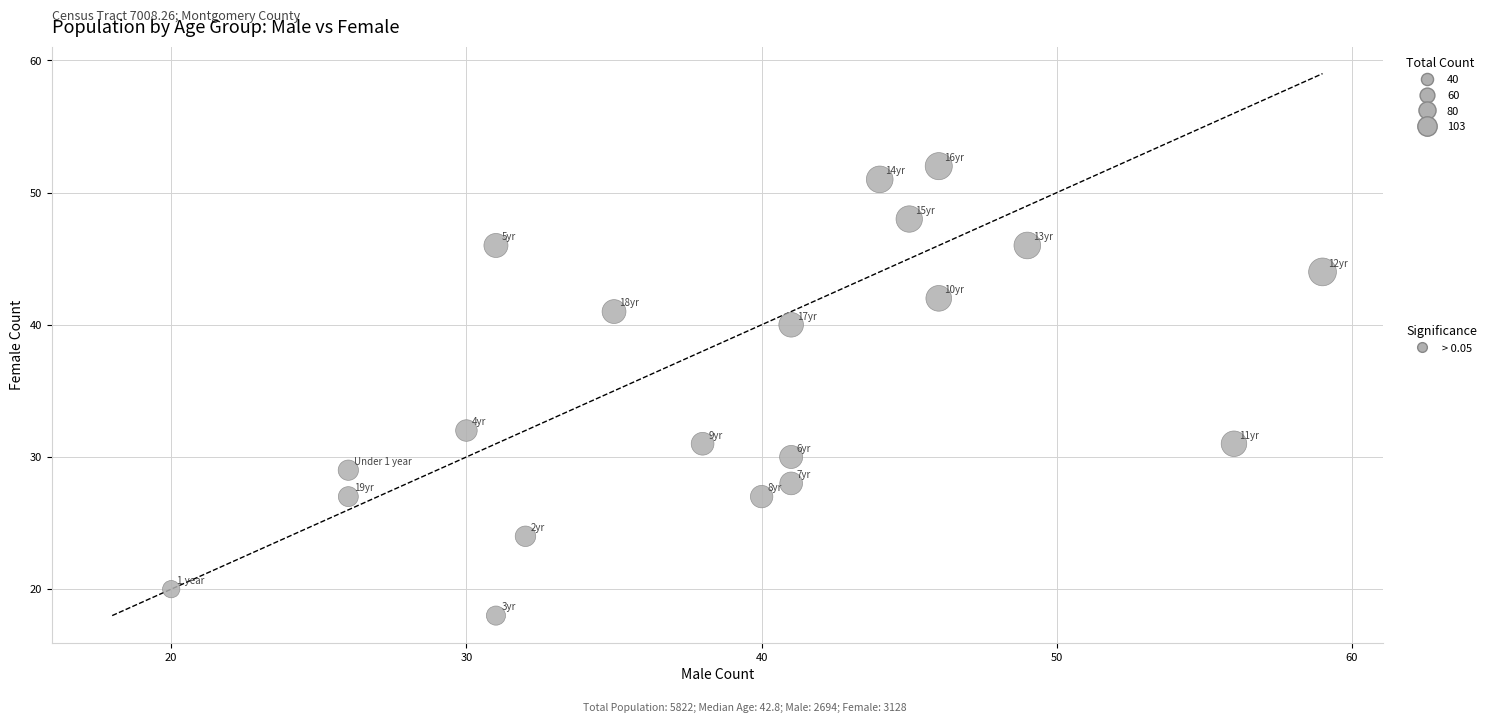

What is the range of Y values (max minus min)?

34